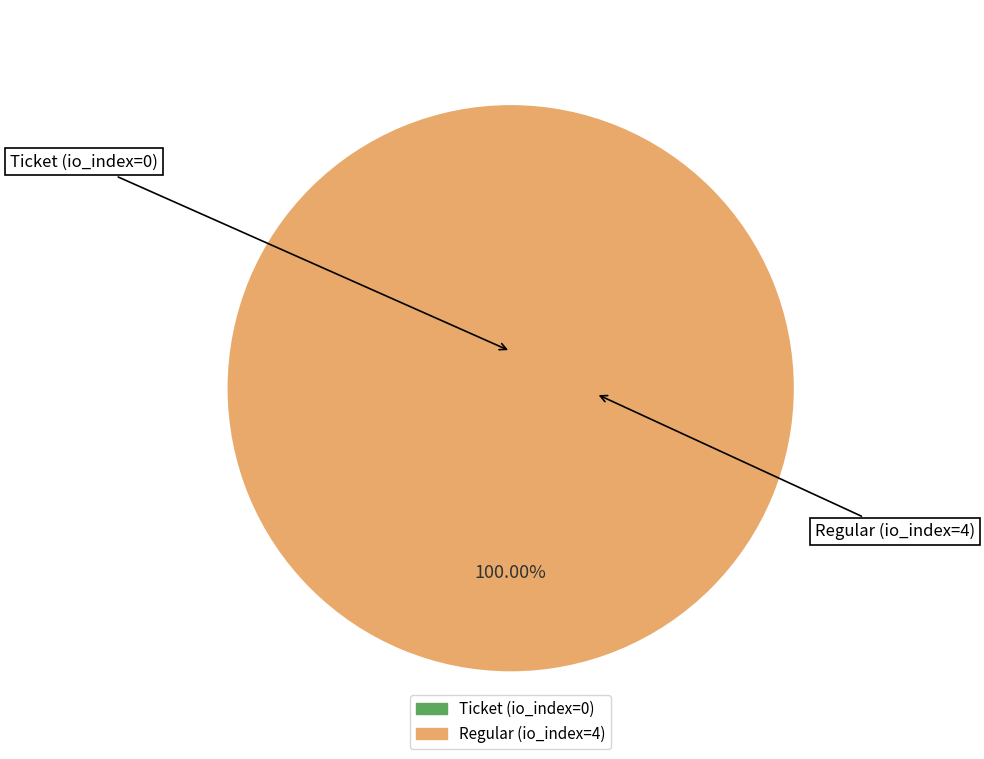

Which slice is the largest?

Regular